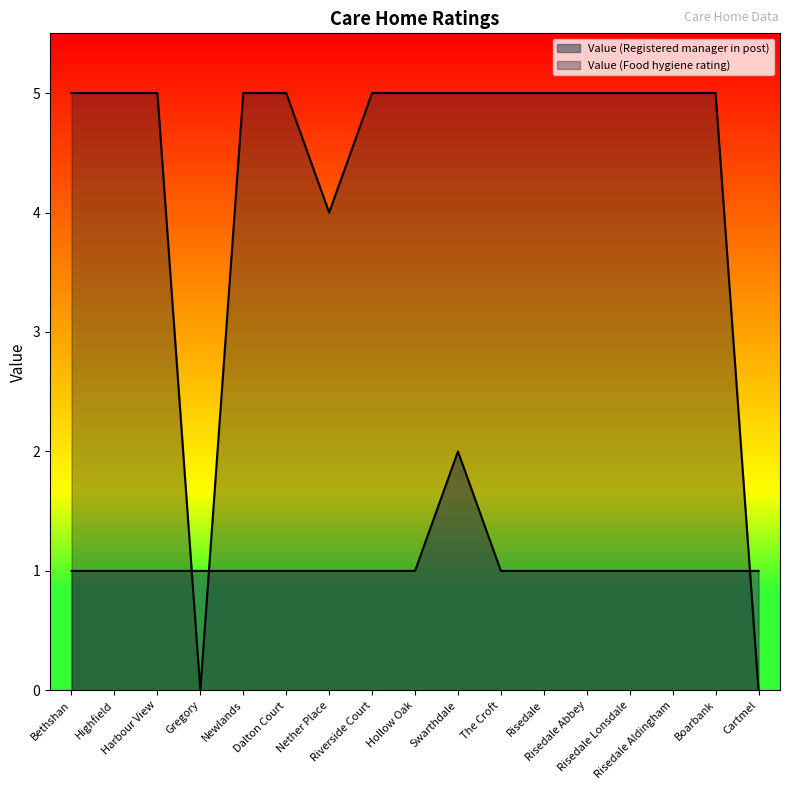

True or false: Value (Food hygiene rating) and Value (Registered manager in post) intersect in this chart.

True